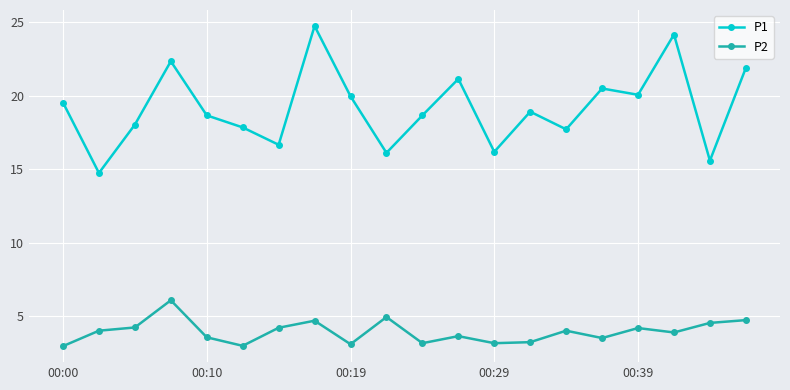

What is the maximum value shown in the chart?

24.7